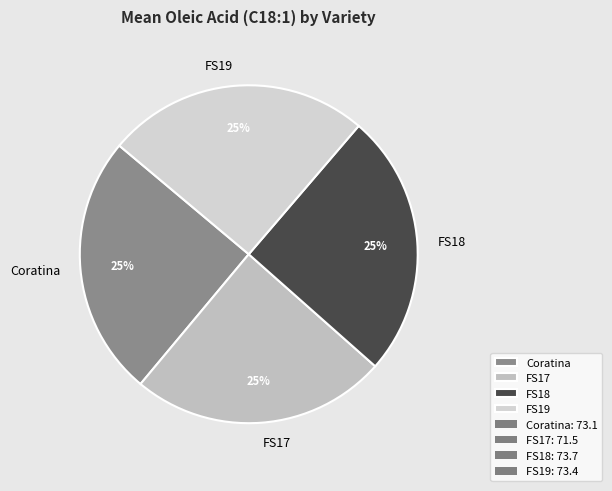

Does FS18 account for over 50% of the chart?

No